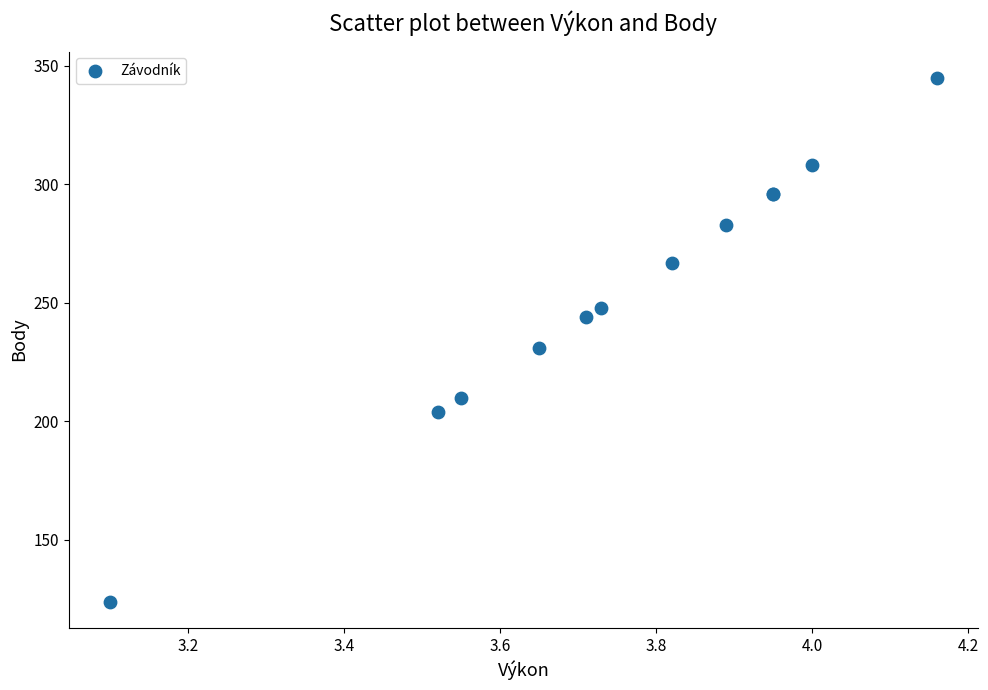

What Y value in the scatter plot is closest to 234?

231